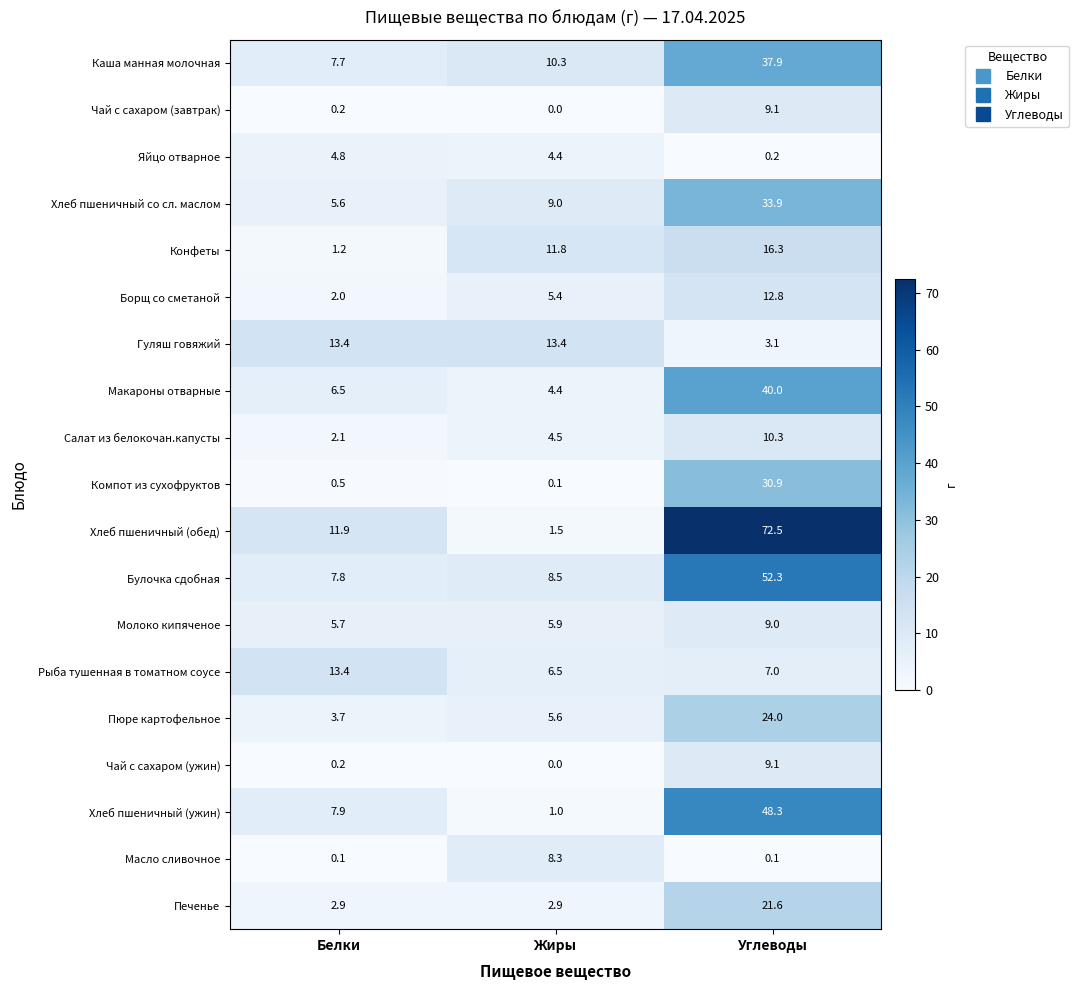

Which label corresponds to the largest value in the chart?

Углеводы